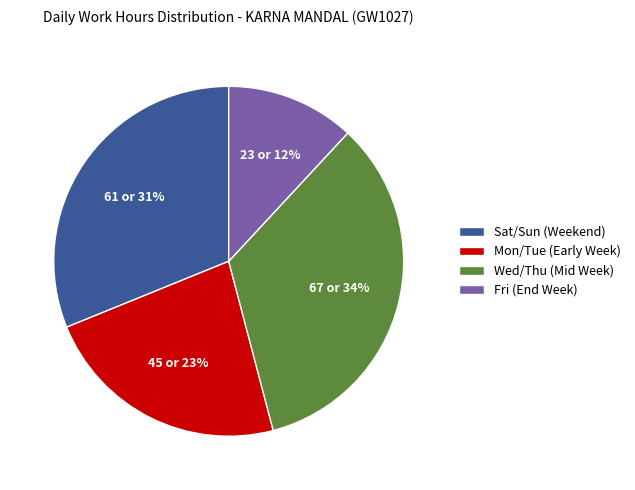

To the nearest percent, what percentage of the pie is Wed/Thu (Mid Week)?

34%